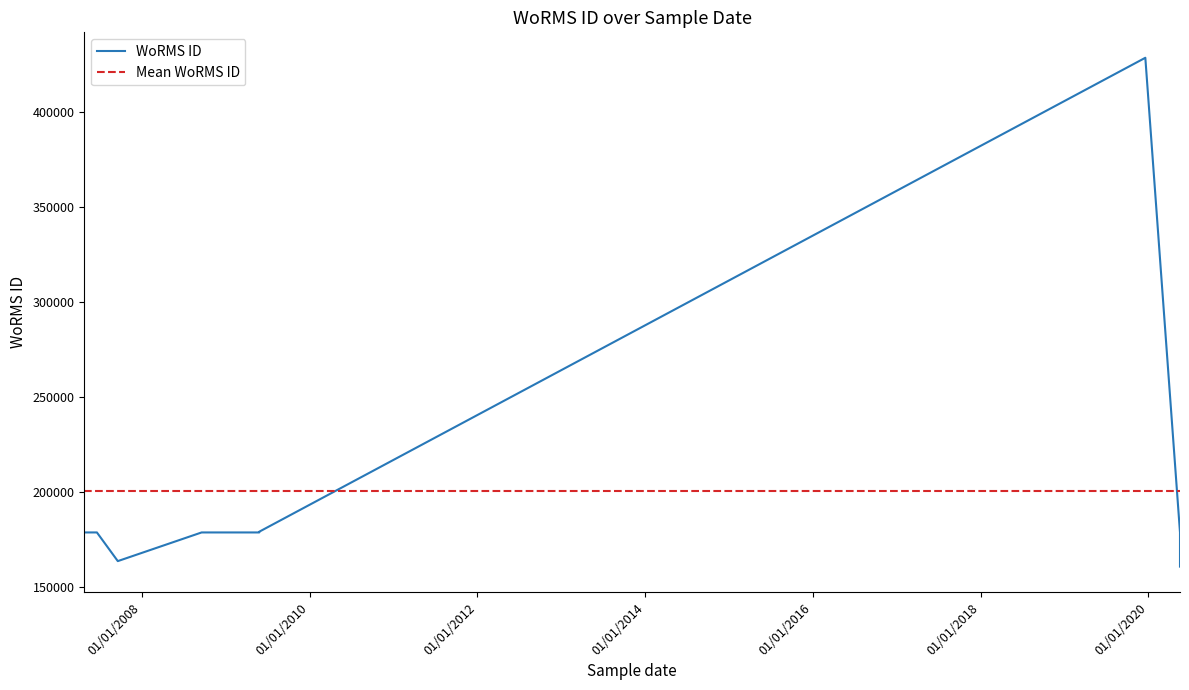

True or false: Mean WoRMS ID has a value of 200308.7 at 01/01/2018.

True